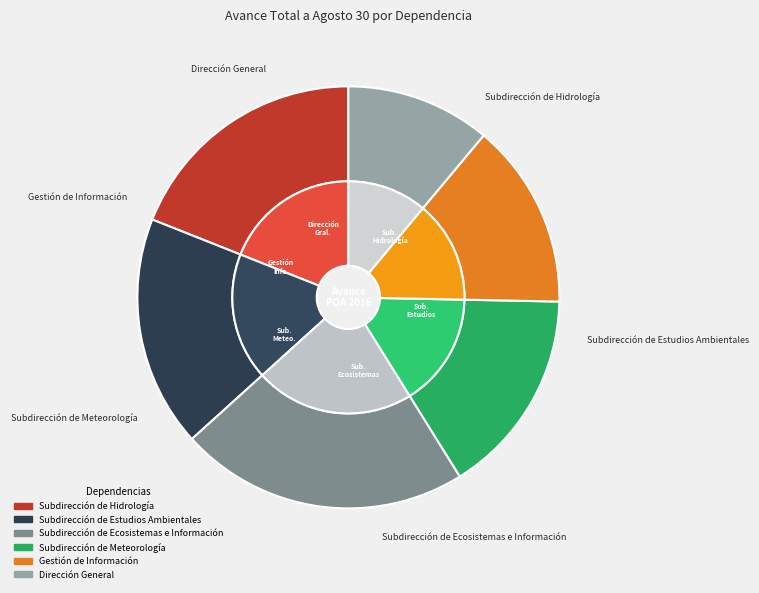

What is the change in value from Subdirección de Estudios Ambientales to Subdirección de Ecosistemas e Información?

+0.1